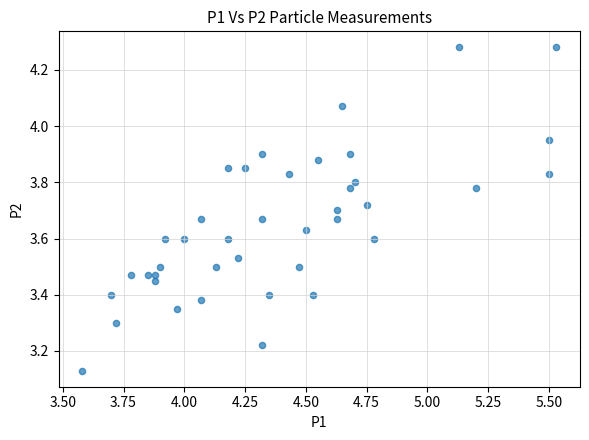

Count the number of points in this scatter plot.

40